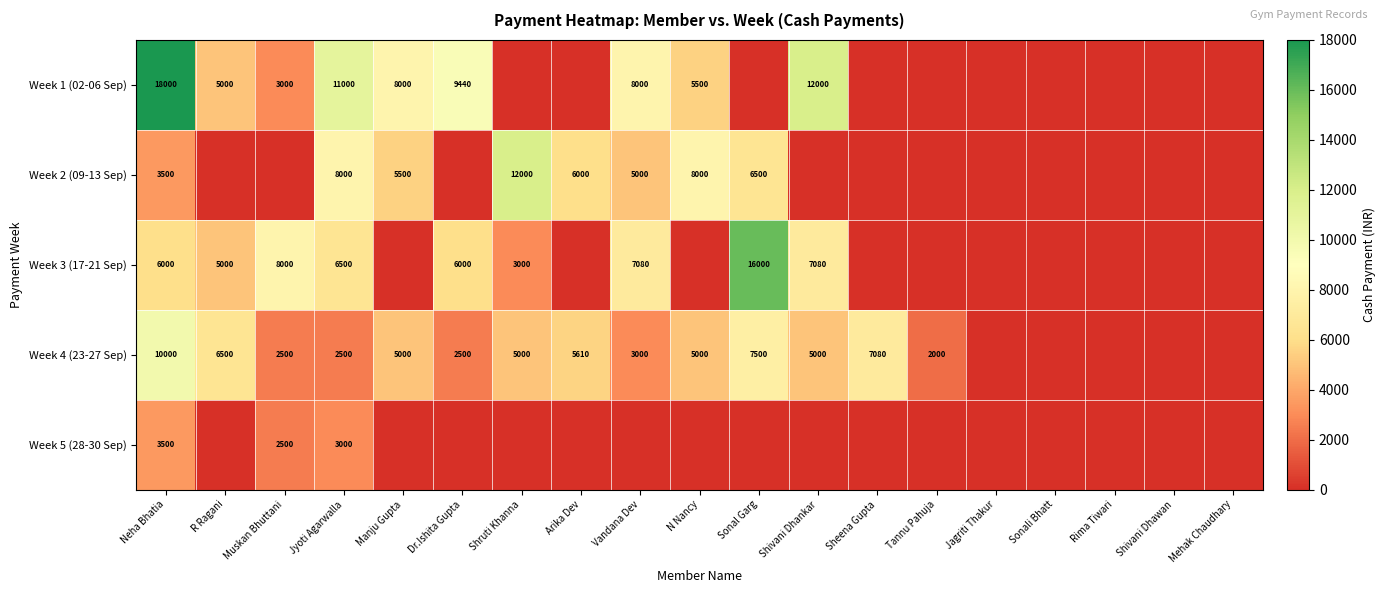

How many distinct data groups are displayed?

5